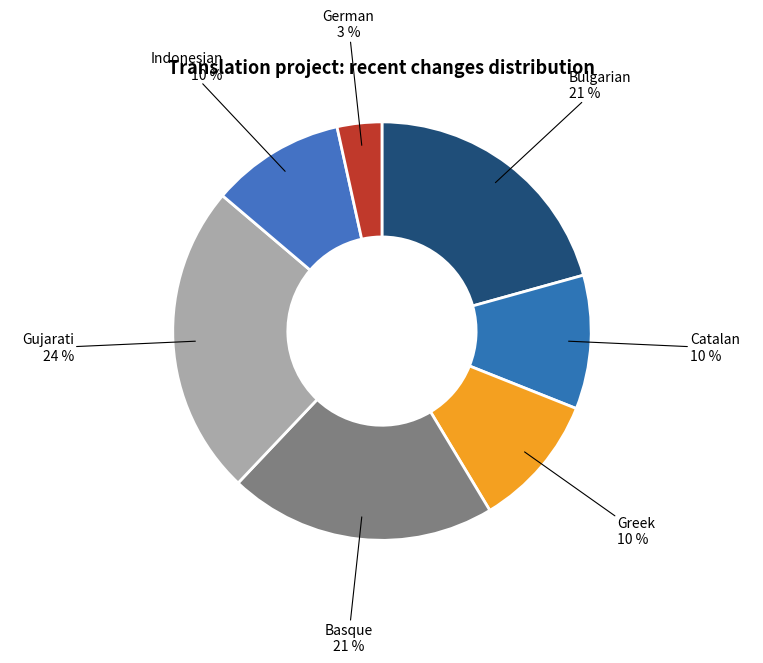

Which category has the smallest portion of the pie?

German